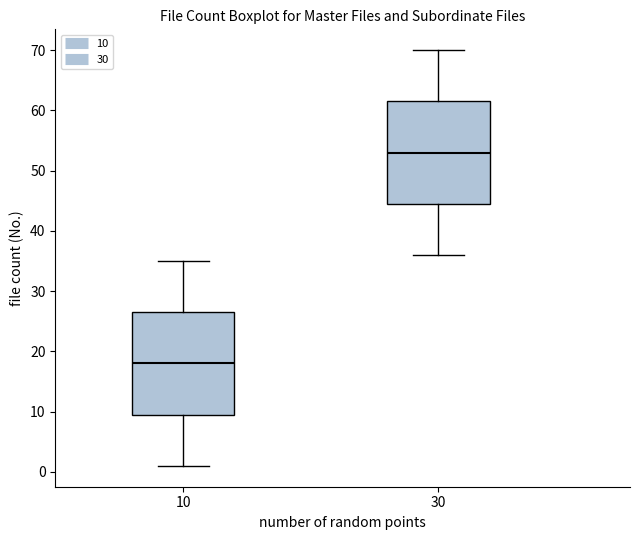

Reading left to right, transcribe this box plot: for each box, give where its median line is, the range the box spans, and where its two whiskers end, as read against the y-axis. The values are not printed on the chart, so give them approximately, as read against the axis.

10: median 18, box 10 to 27, whiskers 1 to 35
30: median 53, box 45 to 62, whiskers 36 to 70